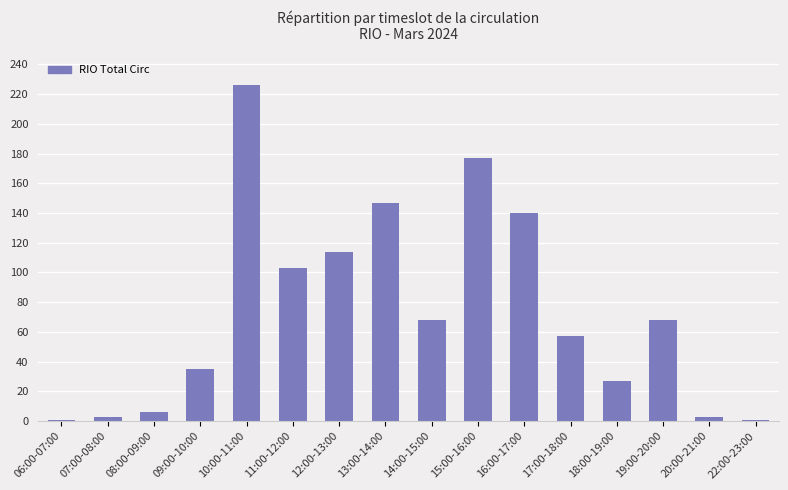

What is the average value?

74